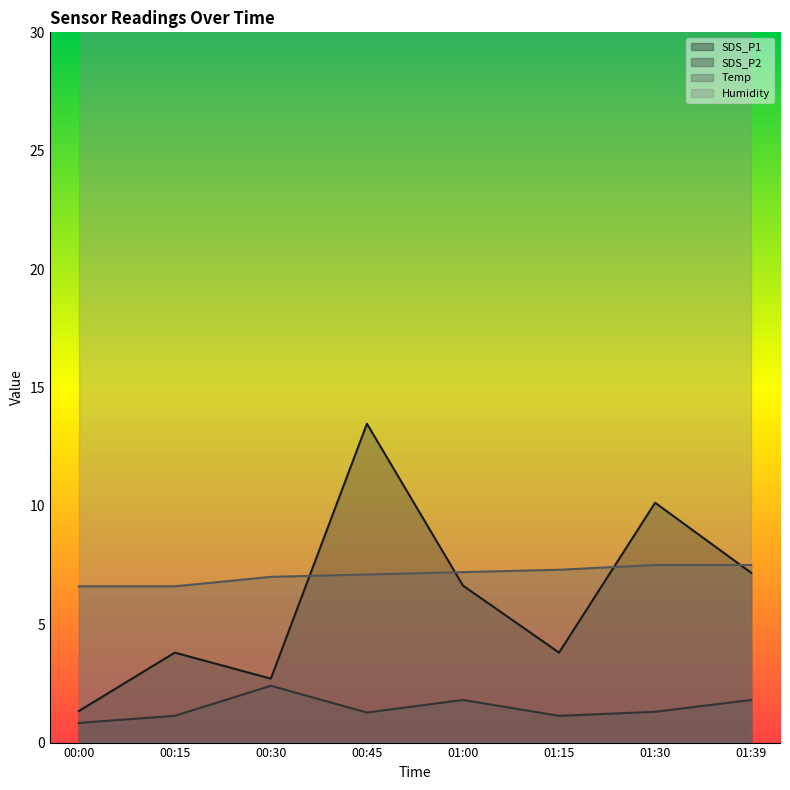

Which series changed the most between 00:15 and 01:15?

Temp